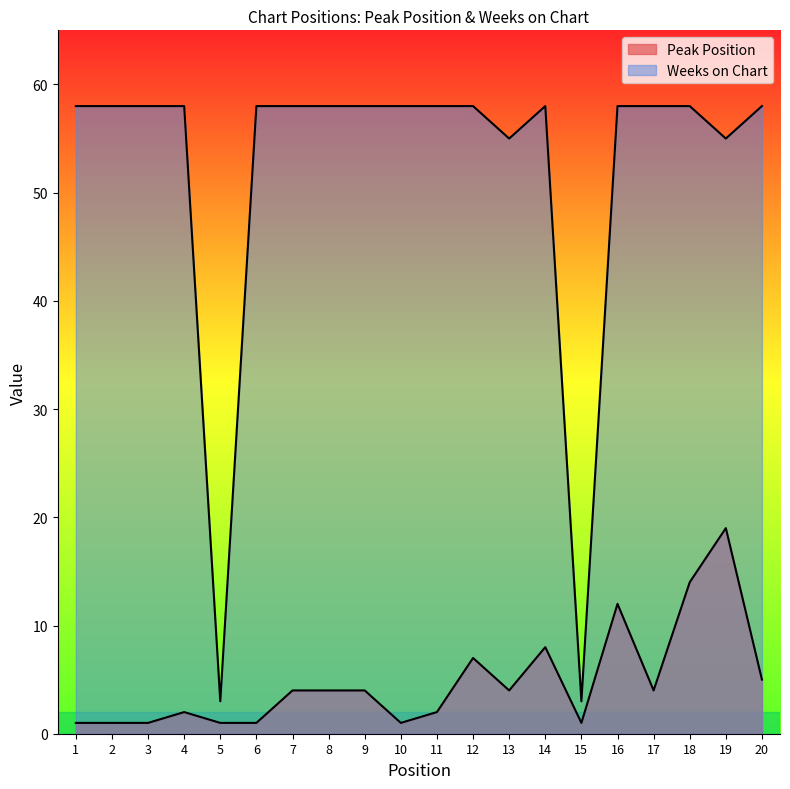

At 5, list the series in order from smallest to largest.

Peak Position, Weeks on Chart